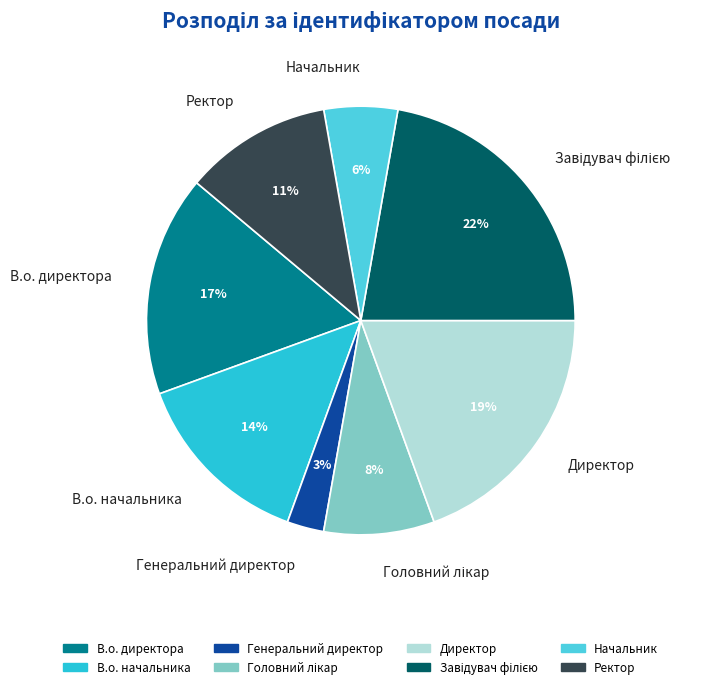

What is the smallest slice in the pie chart?

Генеральний директор